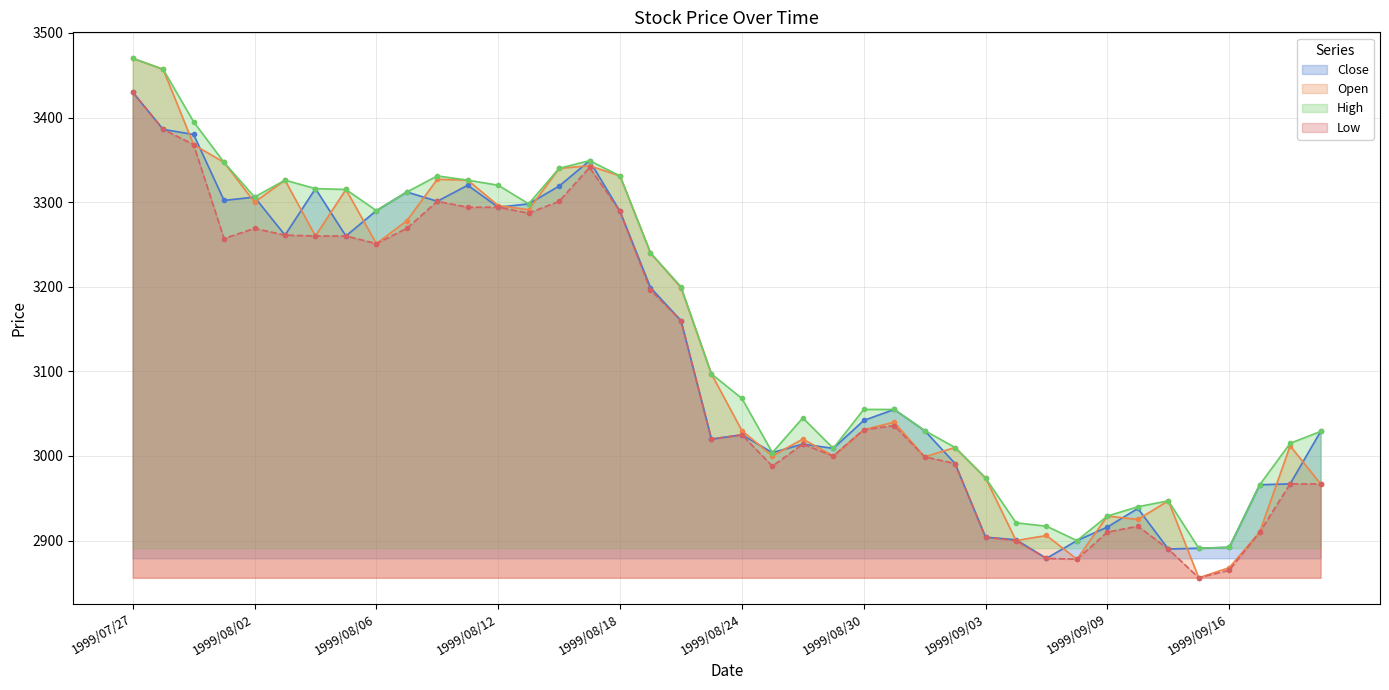

At which category is the sum across all series the highest?

1999/07/27